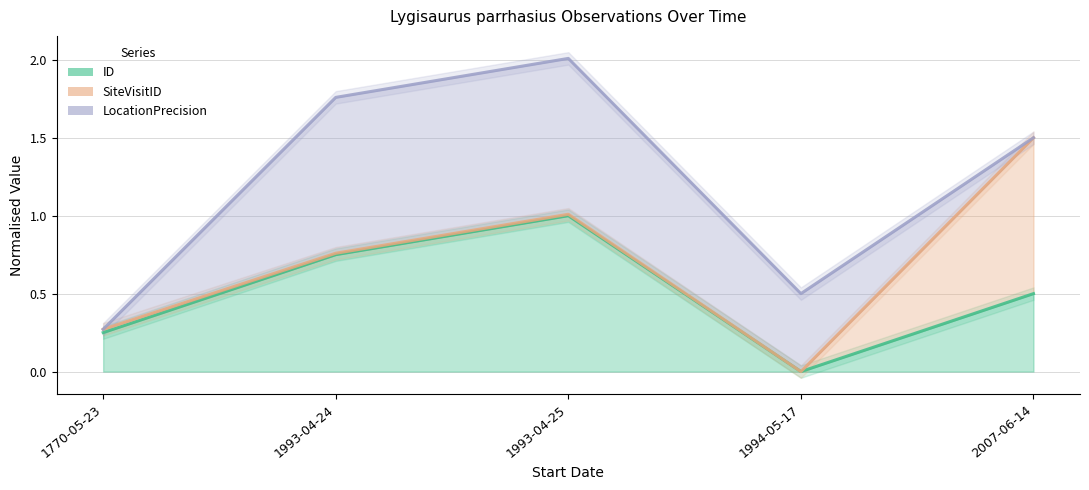

At 1993-04-24, list the series in order from smallest to largest.

ID, SiteVisitID, LocationPrecision